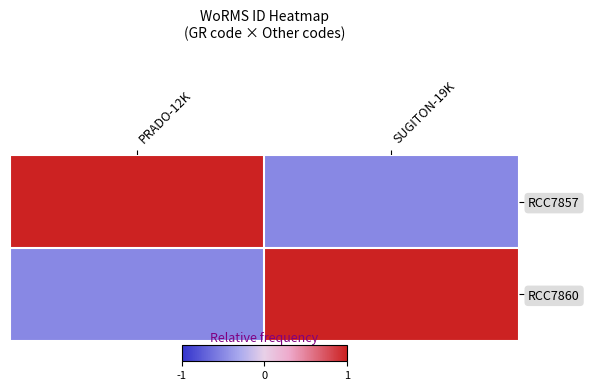

At SUGITON-19K, list the series in order from smallest to largest.

RCC7857, RCC7860